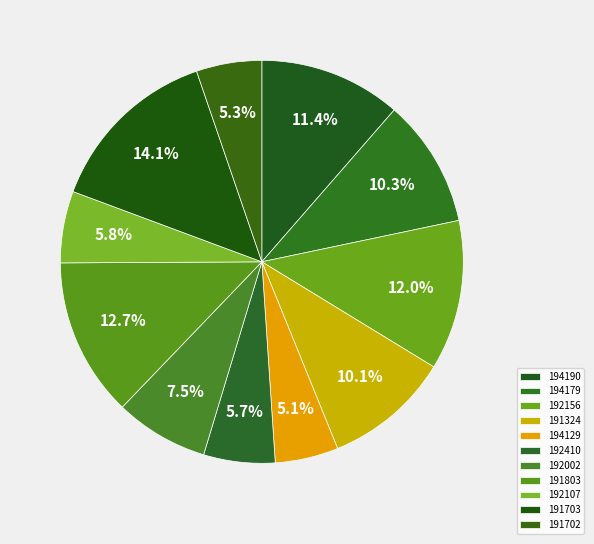

What percentage is the 192410 slice, to the nearest percent?

6%